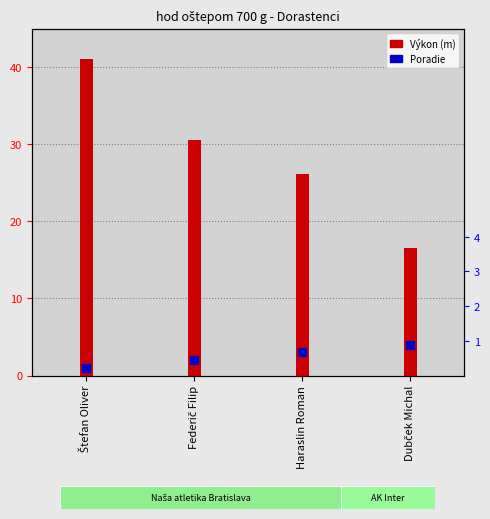

Which series reaches the minimum Y coordinate?

Poradie